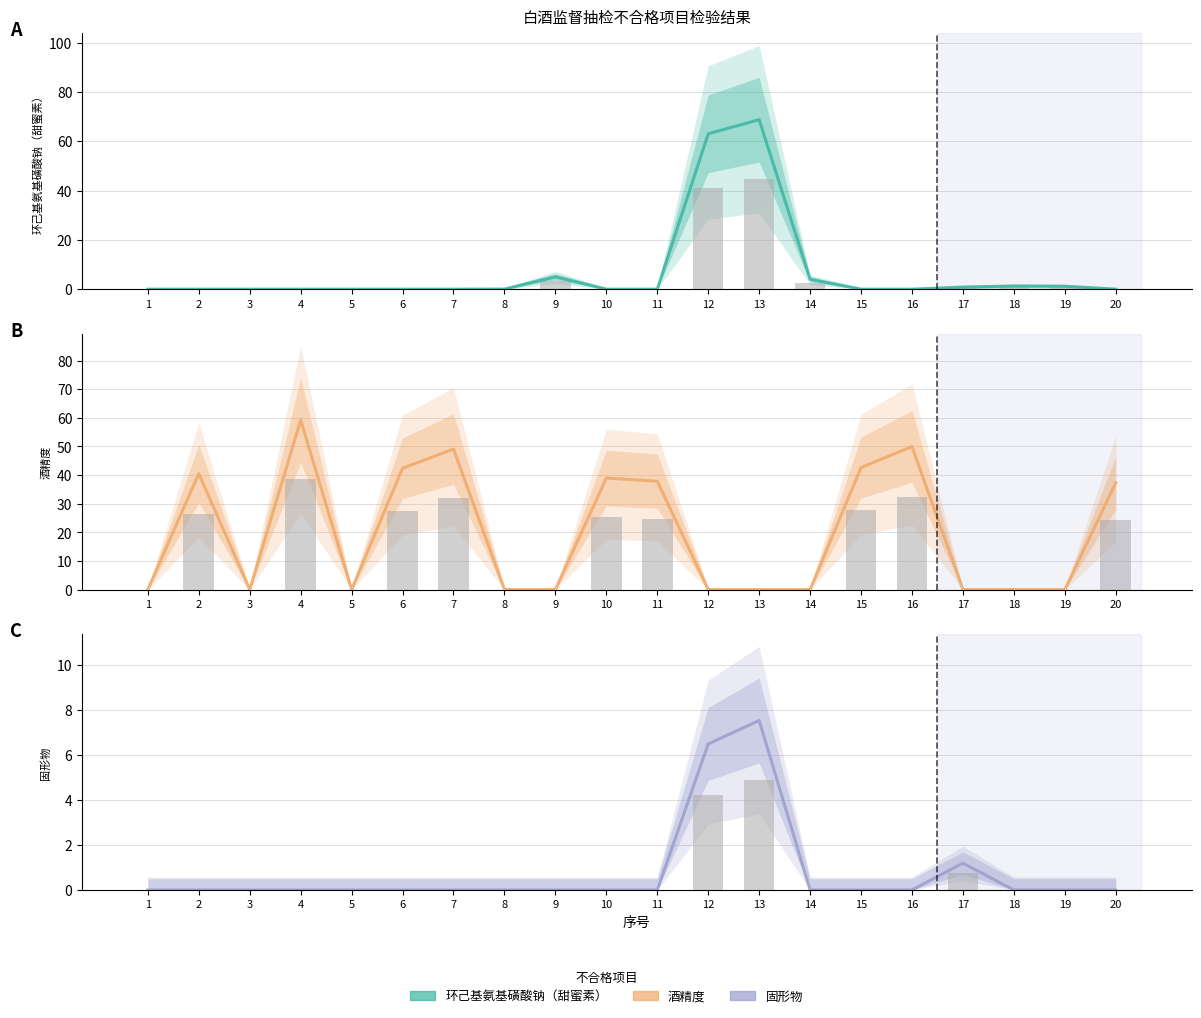

Rank the series at 7 from highest to lowest value.

酒精度, 环己基氨基磺酸钠（甜蜜素）, 固形物